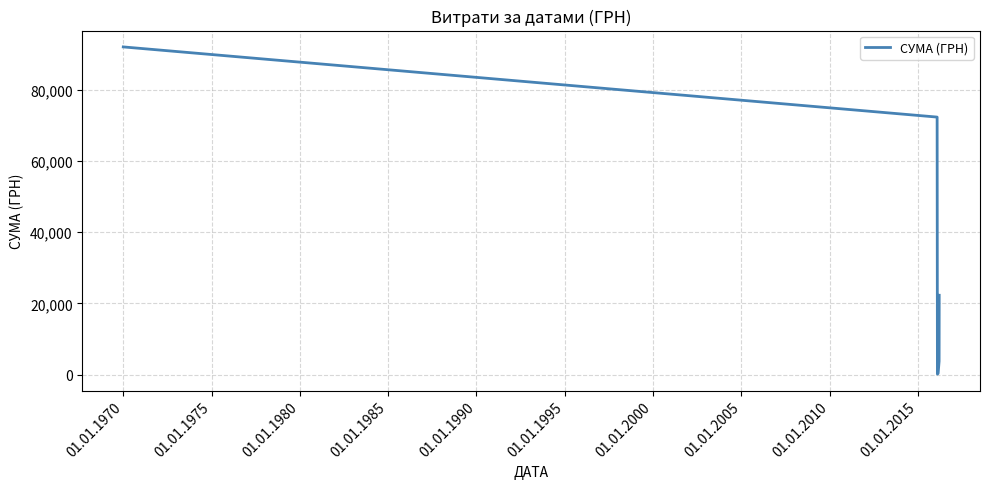

True or false: the data has more than 1 interior local peaks.

False